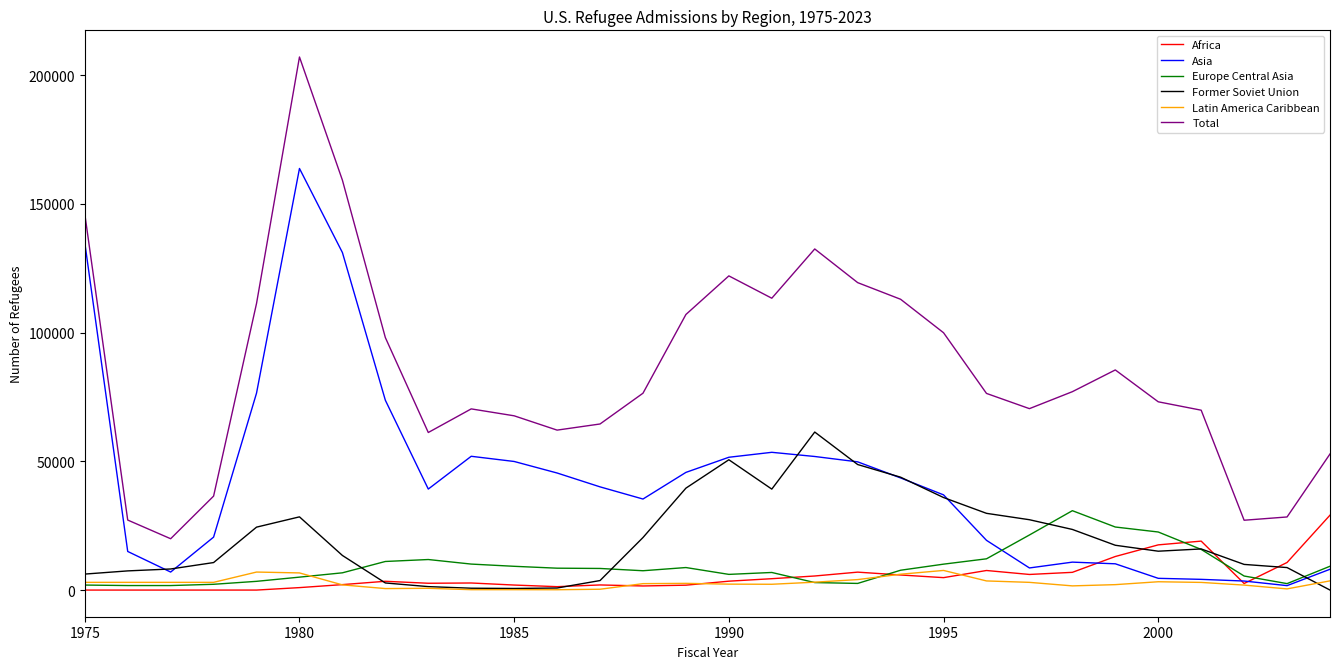

Which series has the largest total across all categories?

Total